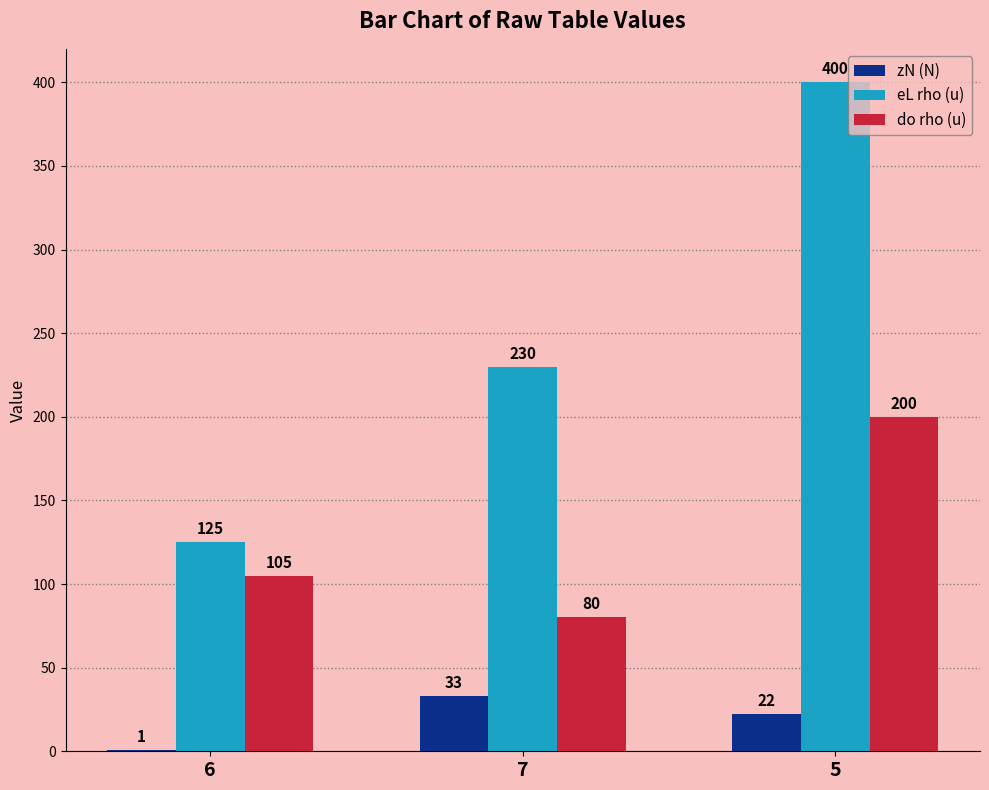

How many groups of bars are there?

3